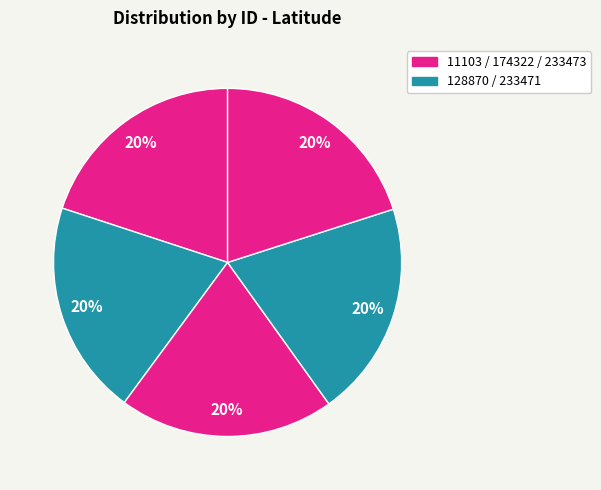

What is the smallest slice in the pie chart?

128870